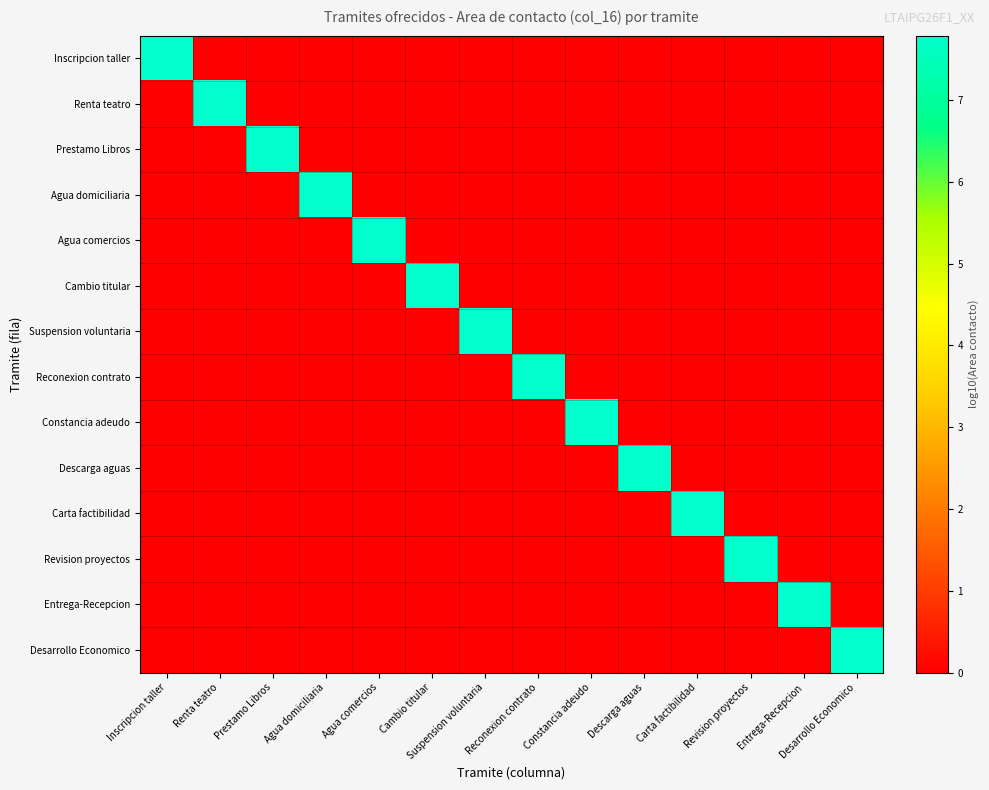

What is the spread (max minus min) of values at Cambio titular?

7.8